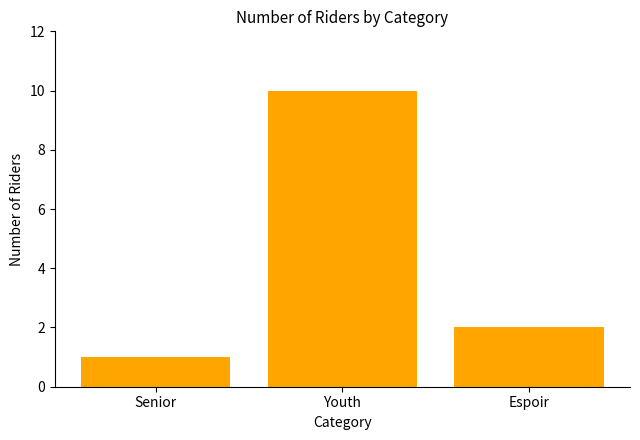

Reading left to right, extract all data points from this chart.

1	10	2